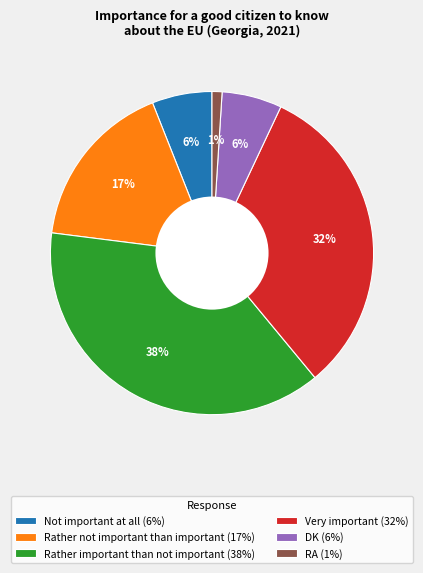

Is there a majority slice in this chart?

No